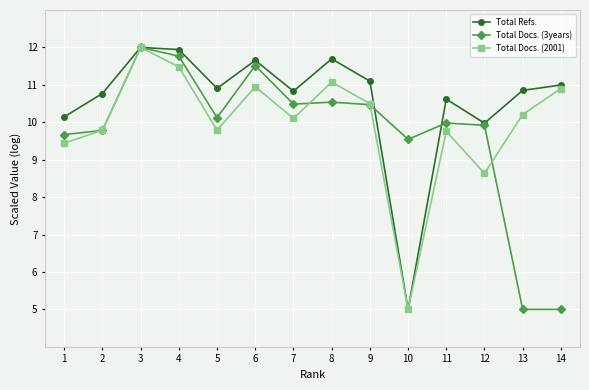

Which category has the highest value in the Total Docs. (3years) series?

3